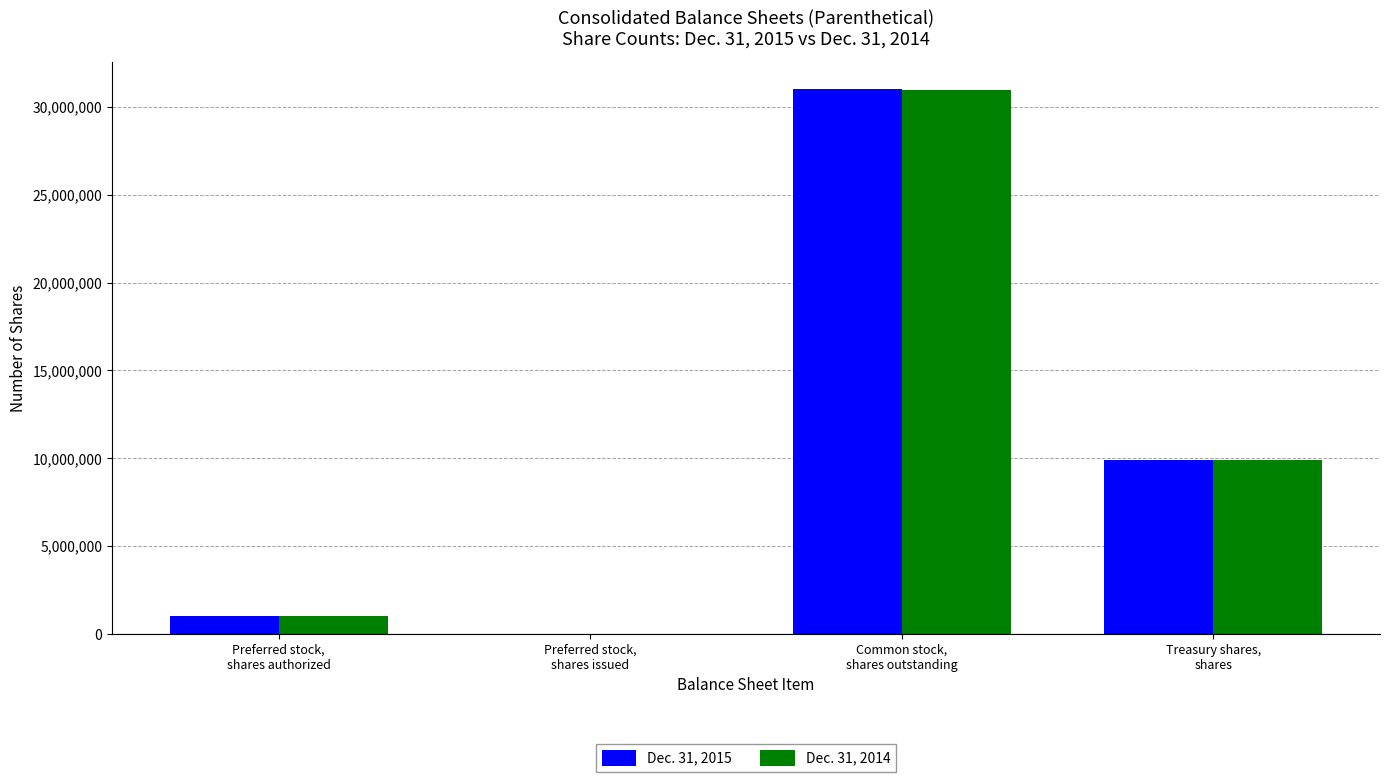

Which series has the largest range (max minus min)?

Dec. 31, 2015